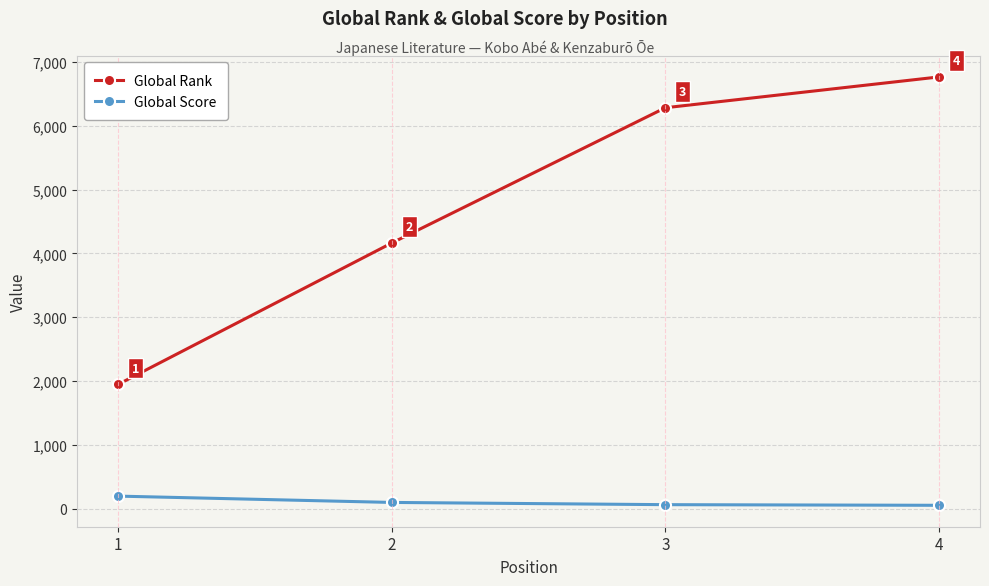

What is the approximate value of Global Rank at 3, to the nearest 100?

6300